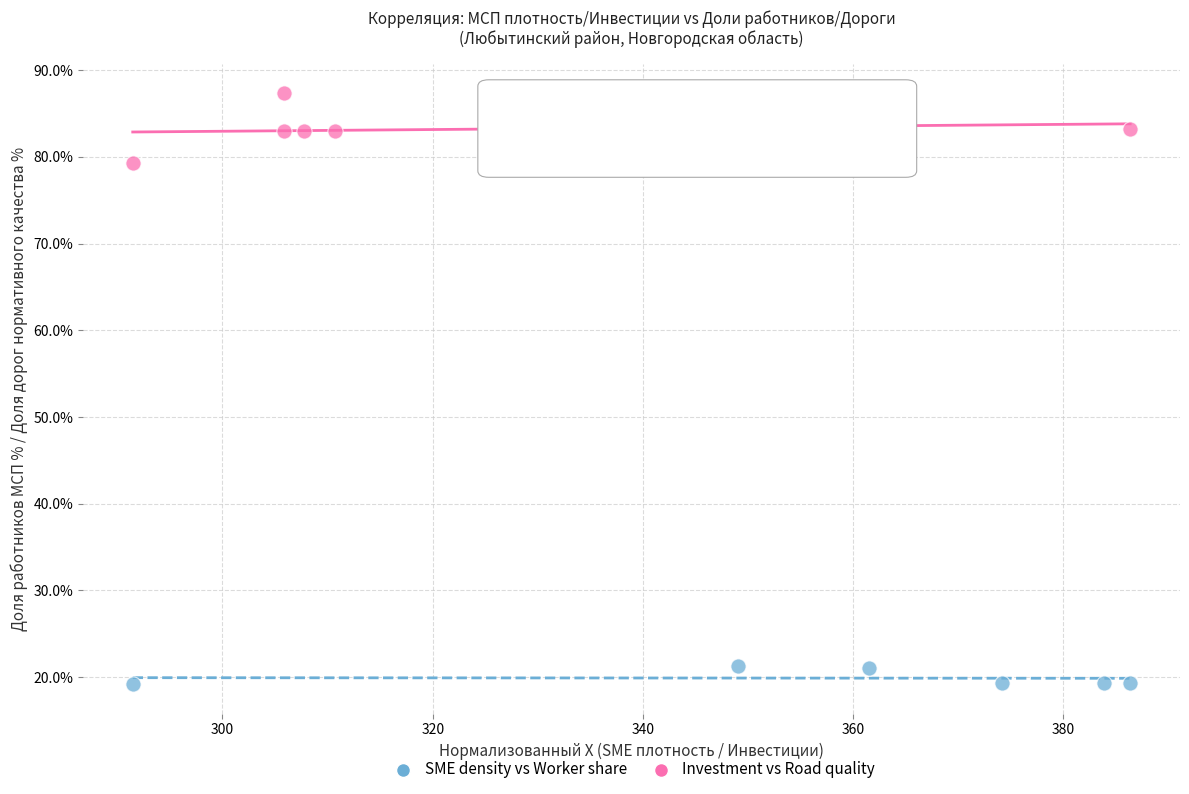

Which series reaches the maximum Y coordinate?

Investment vs Road quality